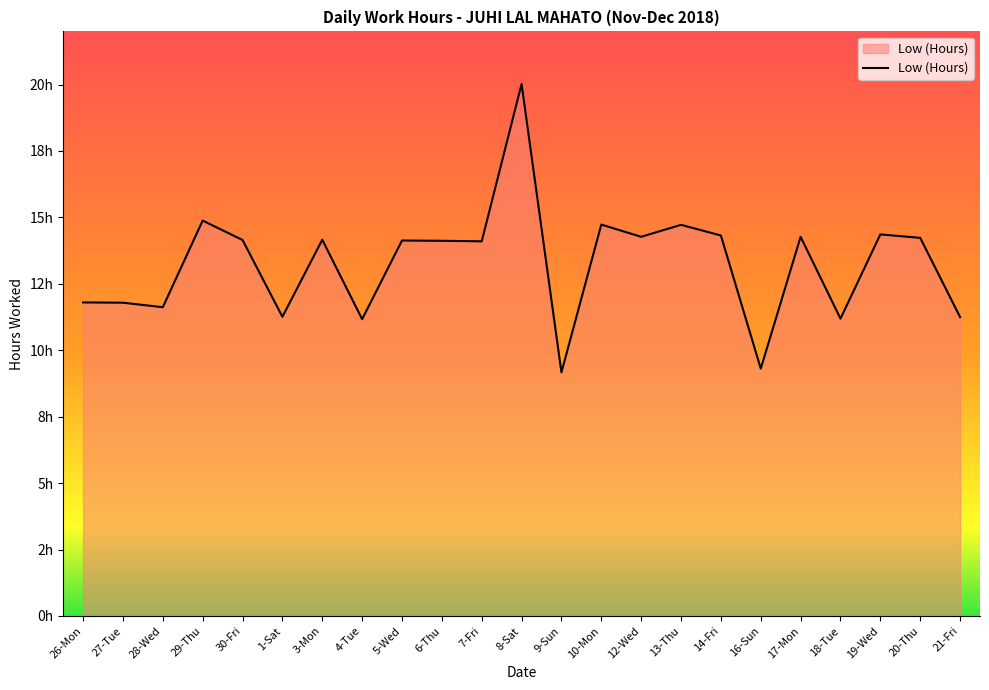

Does the chart display data point markers on the line(s)?

No